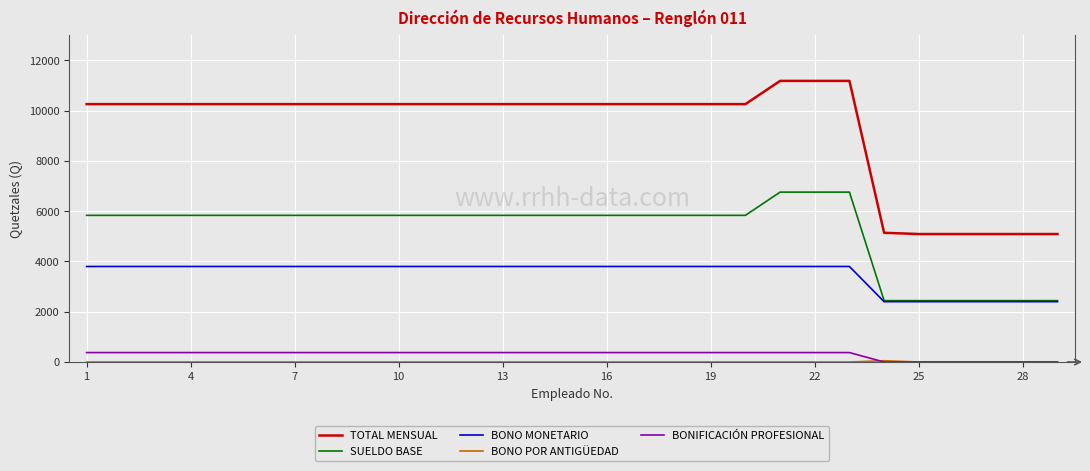

Which series has the widest spread of values?

TOTAL MENSUAL